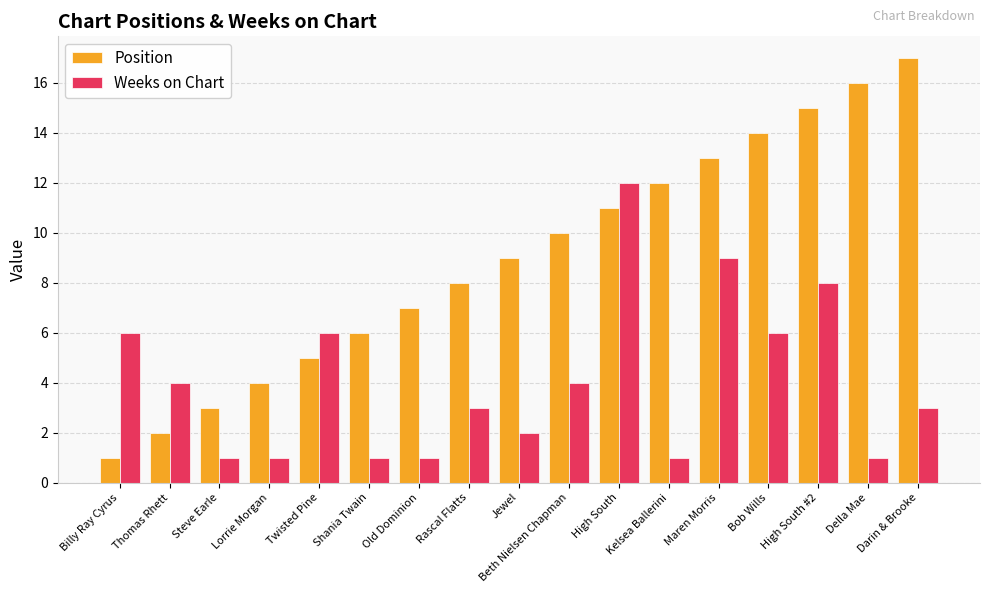

Which series has the largest total across all categories?

Position